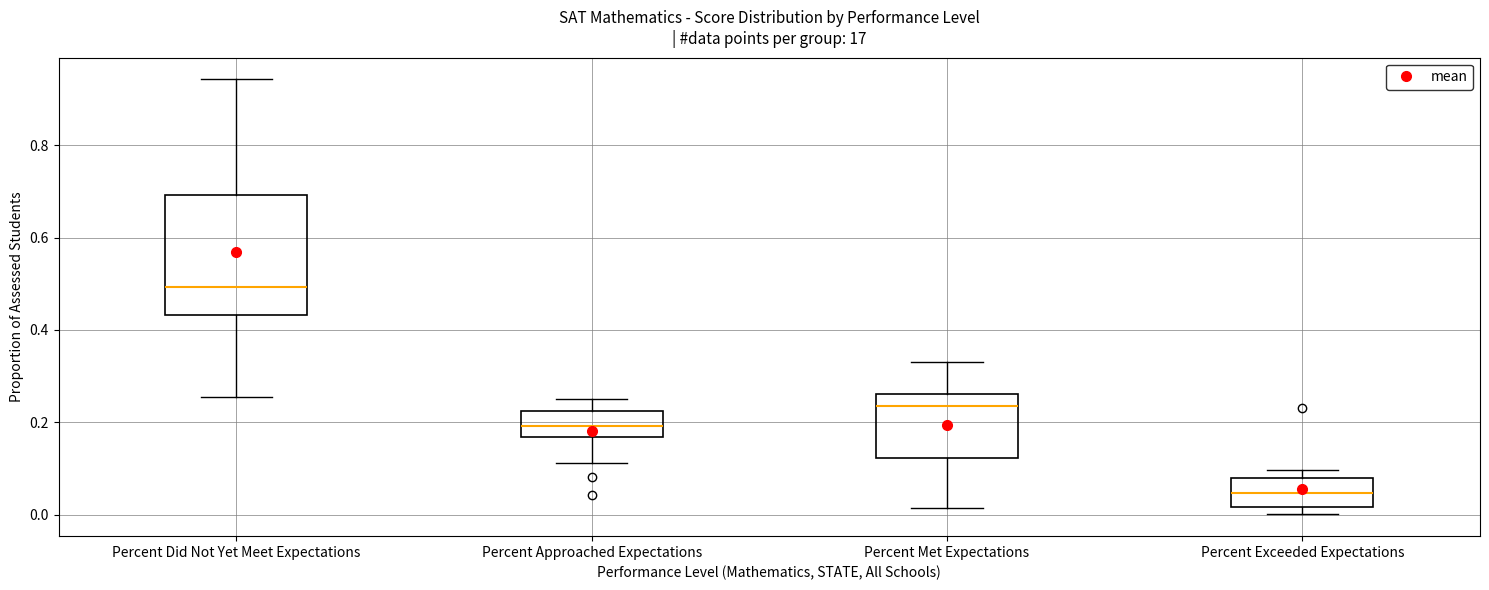

Reading left to right, transcribe this box plot: for each box, give where its median line is, the range the box spans, and where its two whiskers end, as read against the y-axis. The values are not printed on the chart, so give them approximately, as read against the axis.

Percent Did Not Yet Meet Expectations: median 0.50, box 0.44 to 0.70, whiskers 0.26 to 0.94
Percent Approached Expectations: median 0.20, box 0.16 to 0.22, whiskers 0.12 to 0.26
Percent Met Expectations: median 0.24, box 0.12 to 0.26, whiskers 0.02 to 0.34
Percent Exceeded Expectations: median 0.04, box 0.02 to 0.08, whiskers 0.00 to 0.10